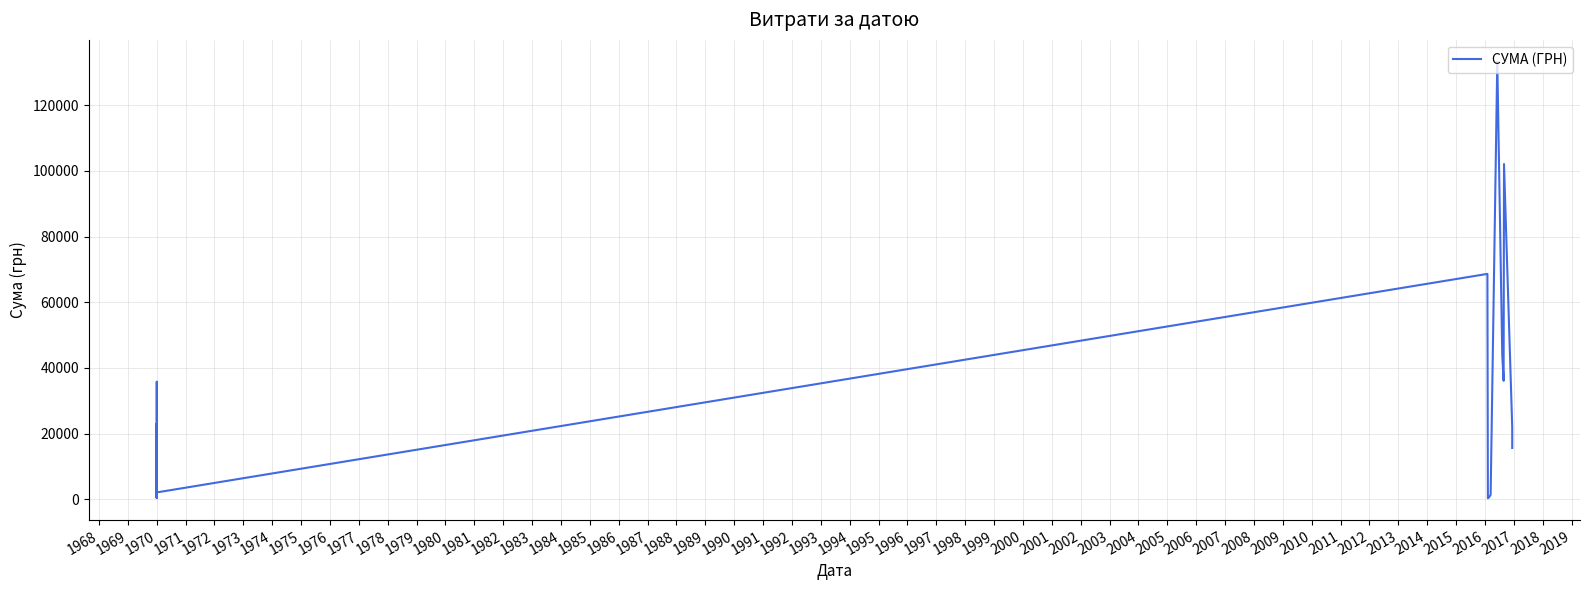

Does the chart have visible grid lines?

Yes